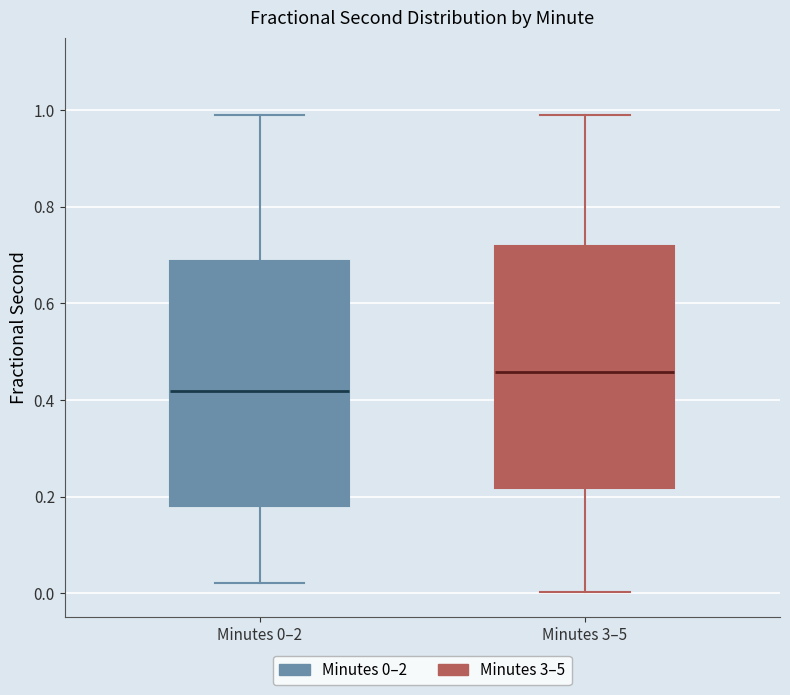

Where does the lower whisker of the box for Minutes 0–2 end on the y-axis? The values are not printed on the chart, so give them approximately, as read against the axis.

0.02